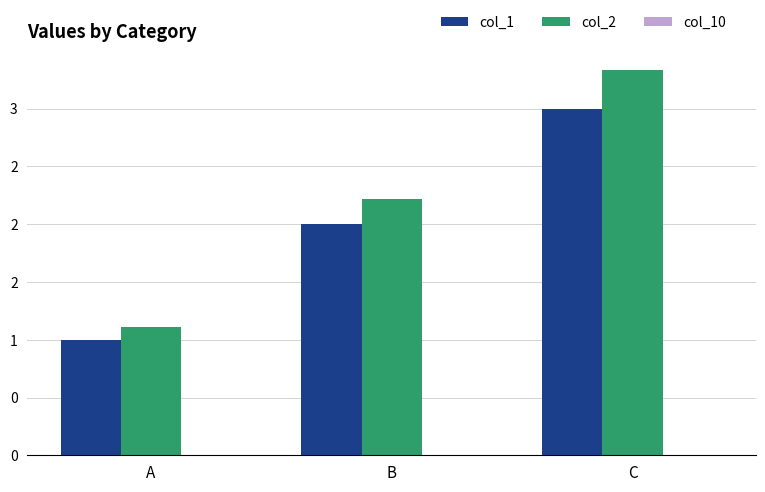

The col_2 series shows 3.3 at C. True or false?

True